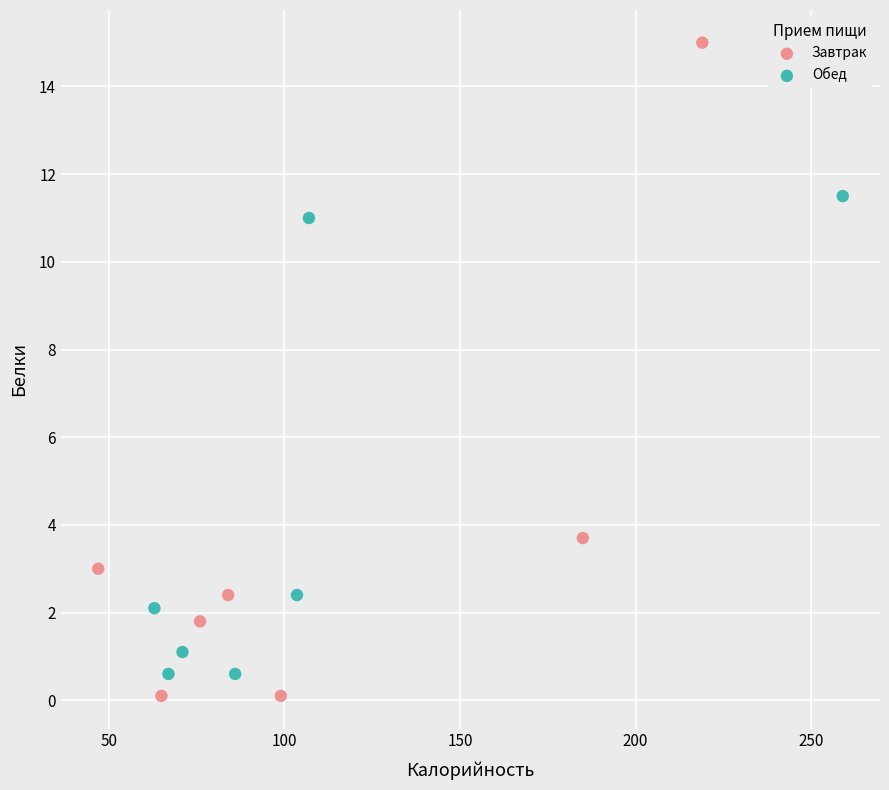

Which series has the largest Y range (max minus min)?

Завтрак